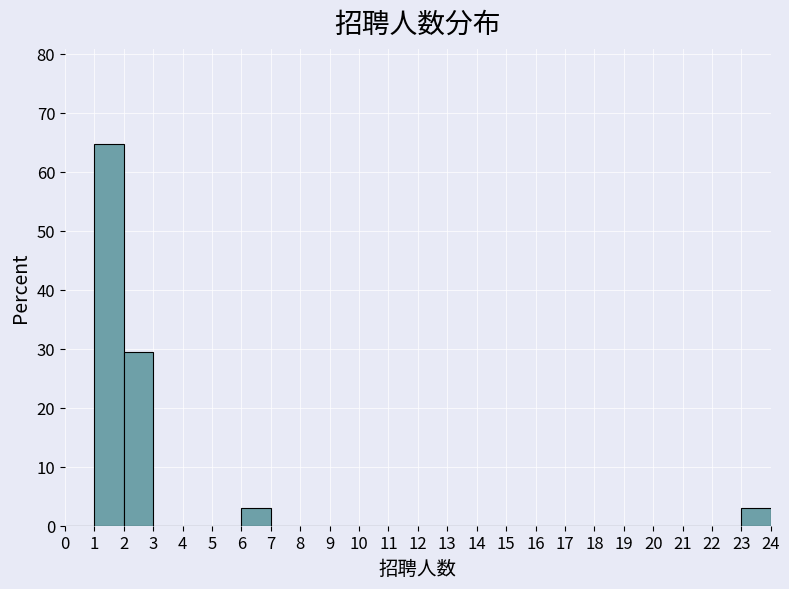

Which range on the x-axis has the tallest bar?

1 to 2